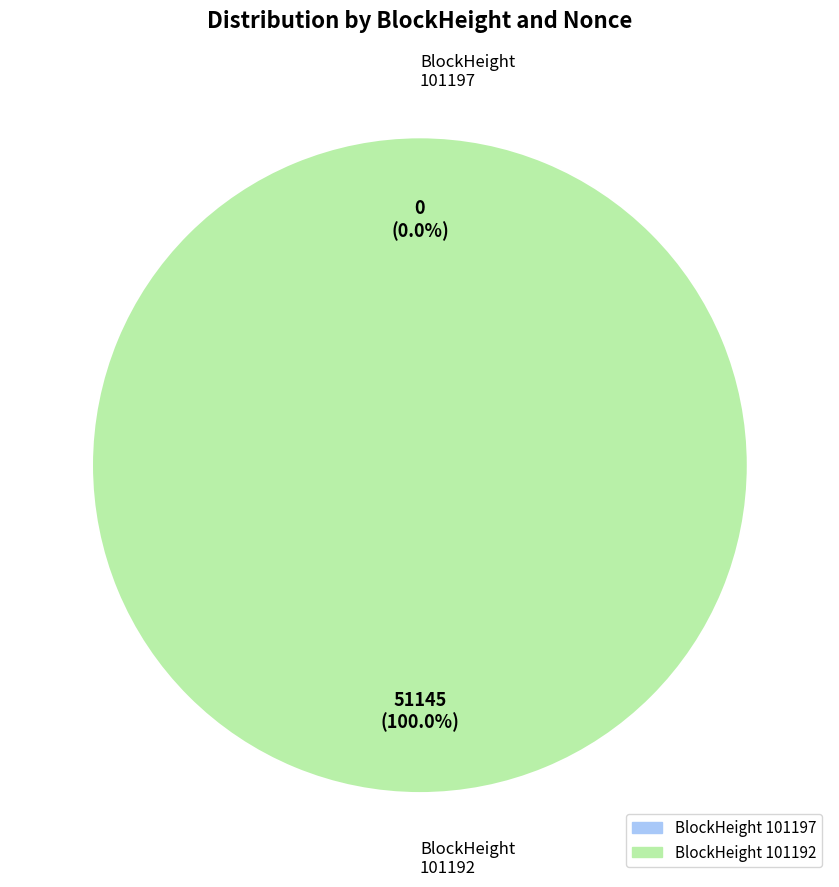

Count the number of slices in the pie.

2